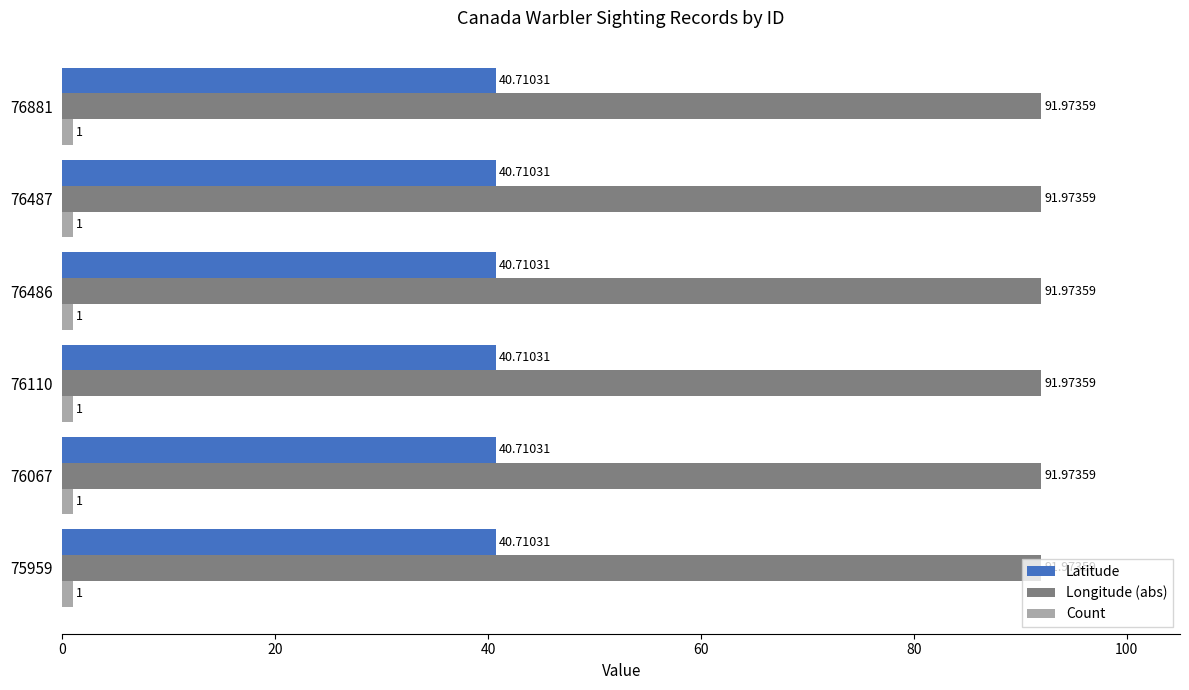

At how many categories does at least one series exceed 26?

6